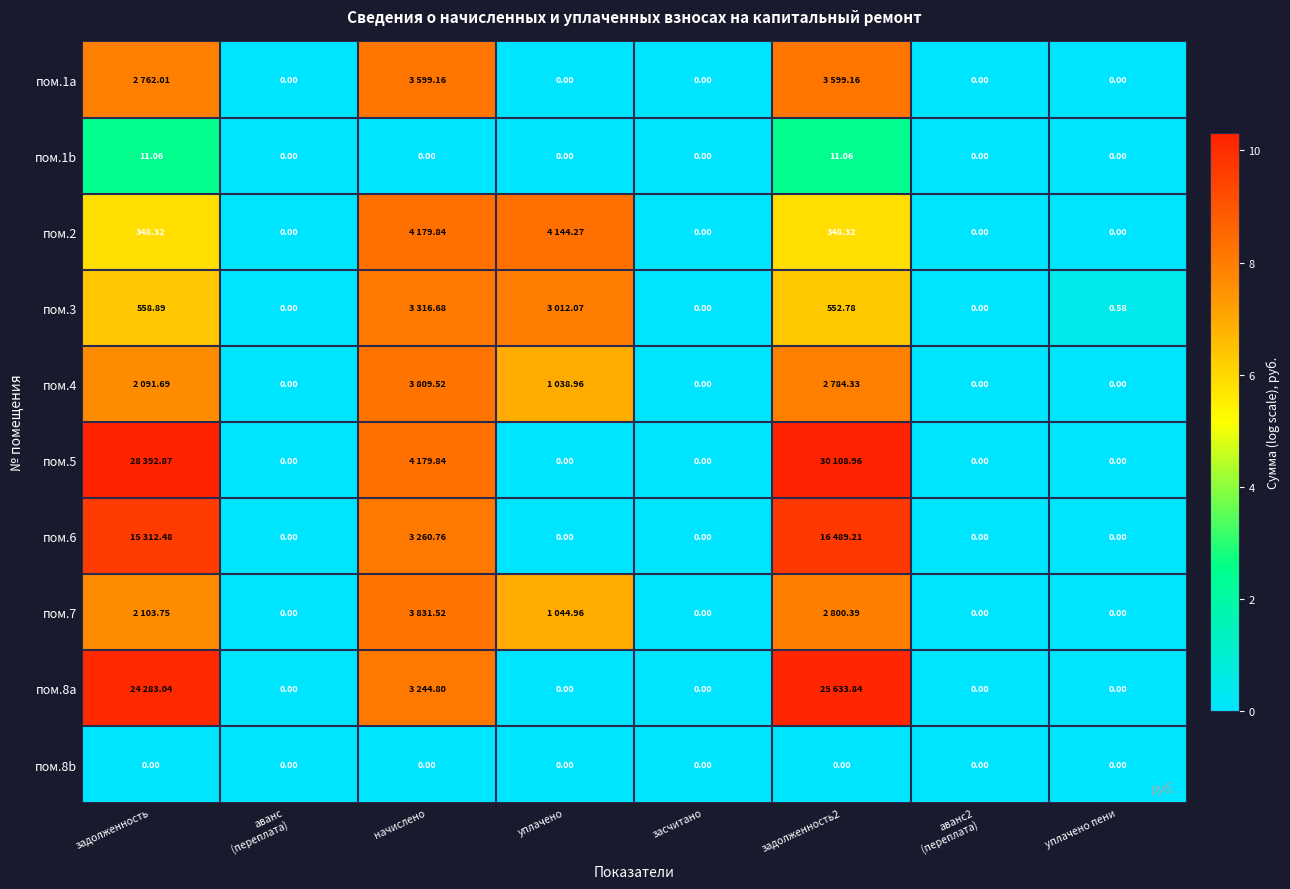

Is the value of пом.3 at уплачено пени greater than the value of пом.2 at задолженность?

No